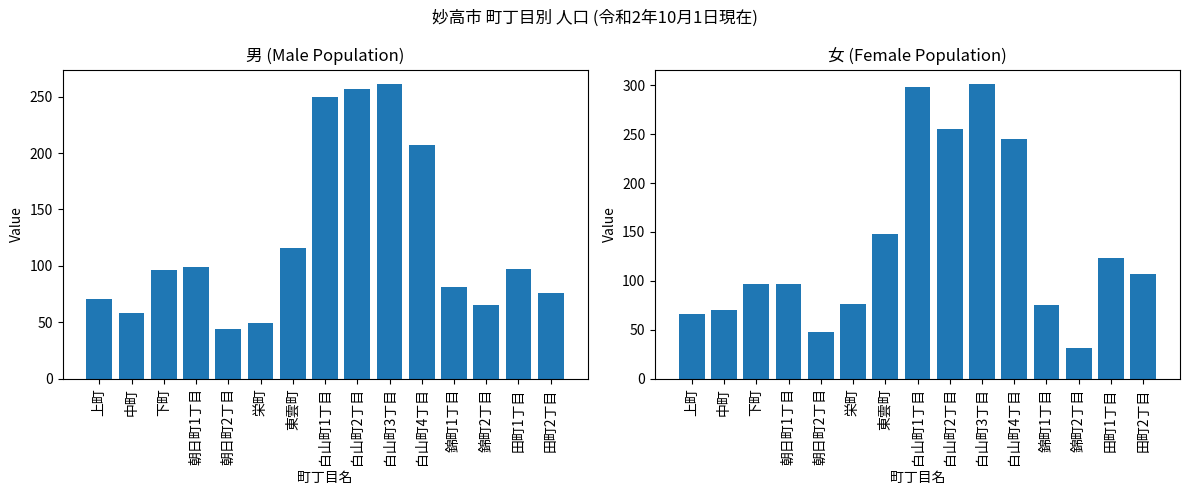

List the series in order of their peak value, highest first.

女 (Female), 男 (Male)